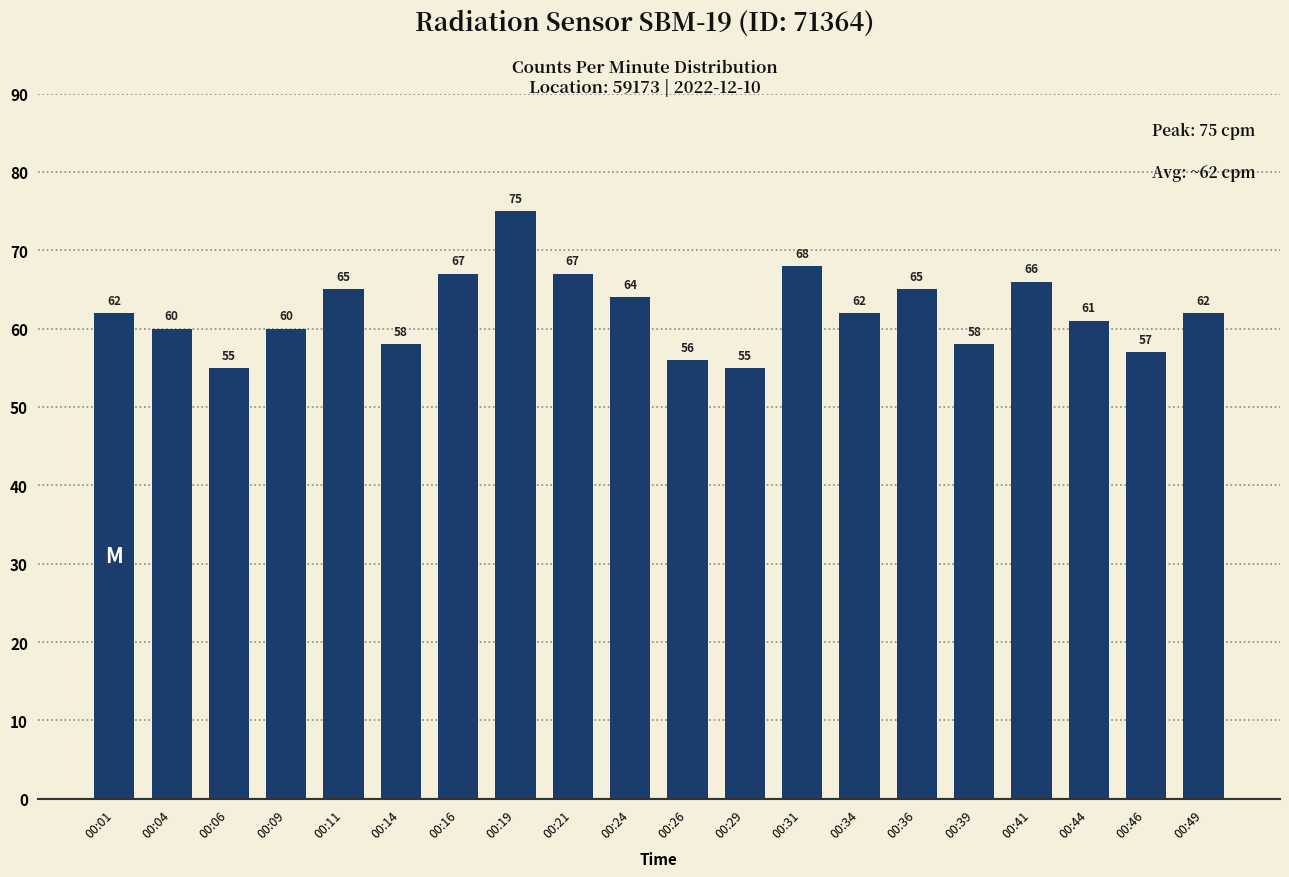

Is it true that the value at 00:11 is 65?

True